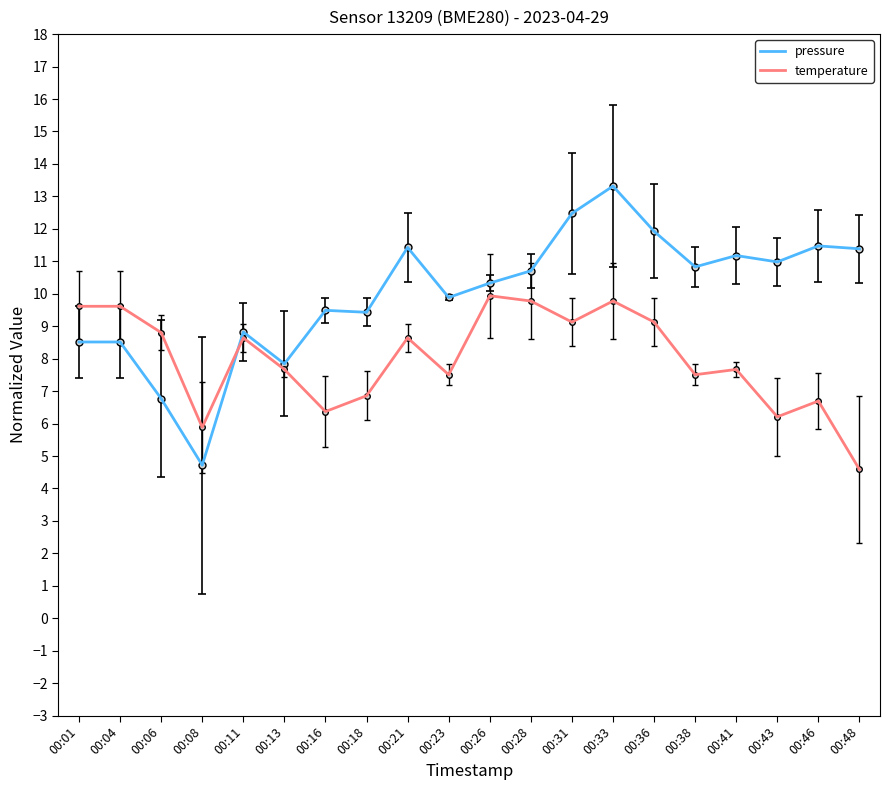

Which series has the widest spread of values?

pressure